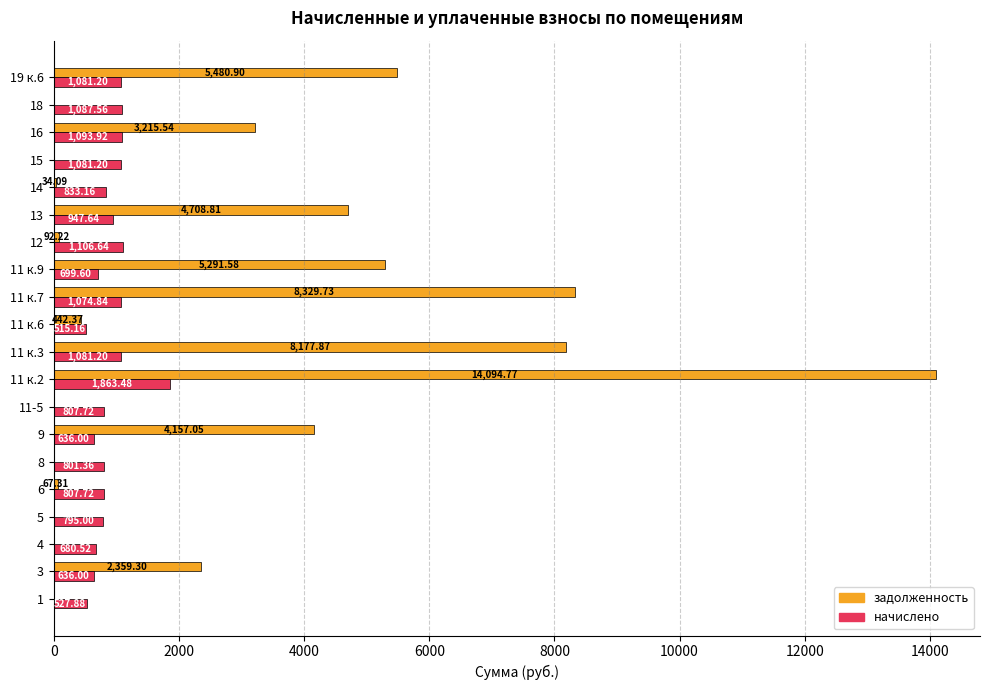

Which series has the largest total across all categories?

задолженность